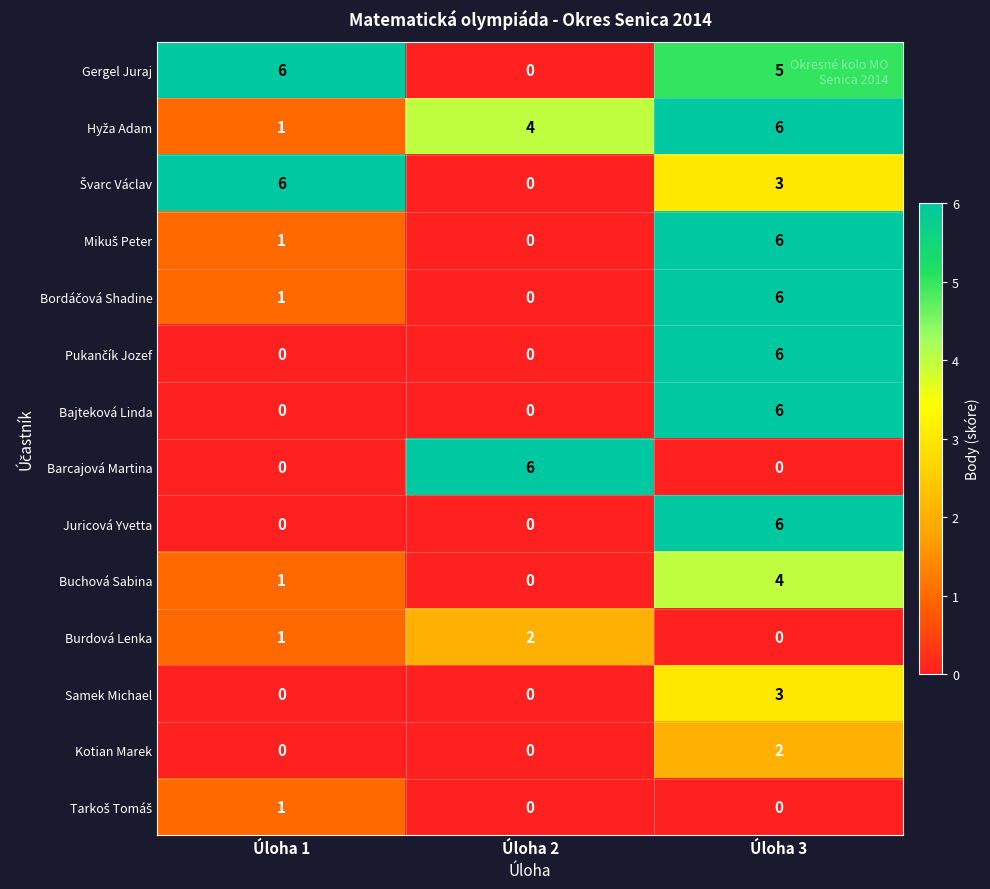

What value does the Juricová Yvetta series have at Úloha 3?

6